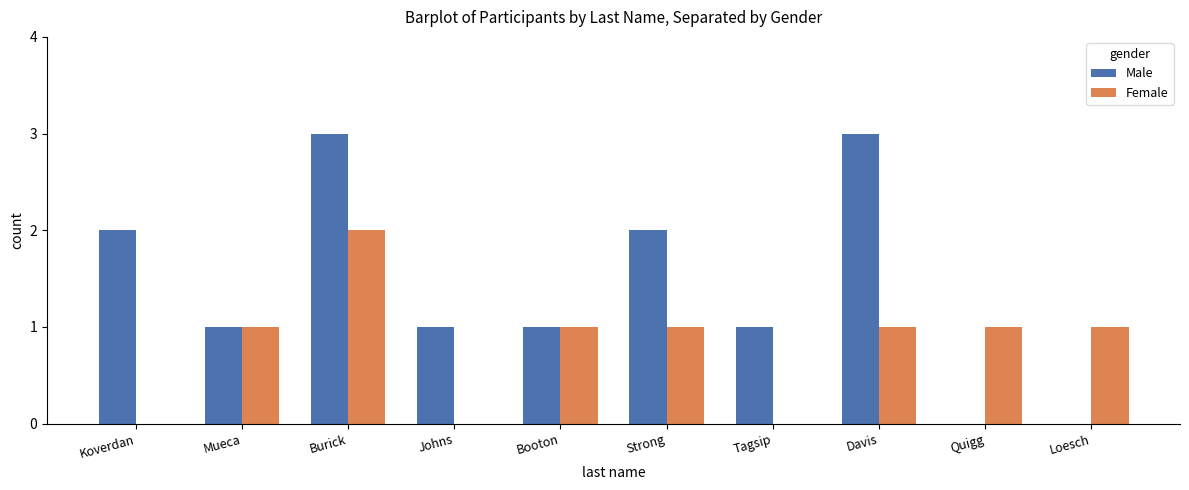

What is the highest value of the Female series?

2